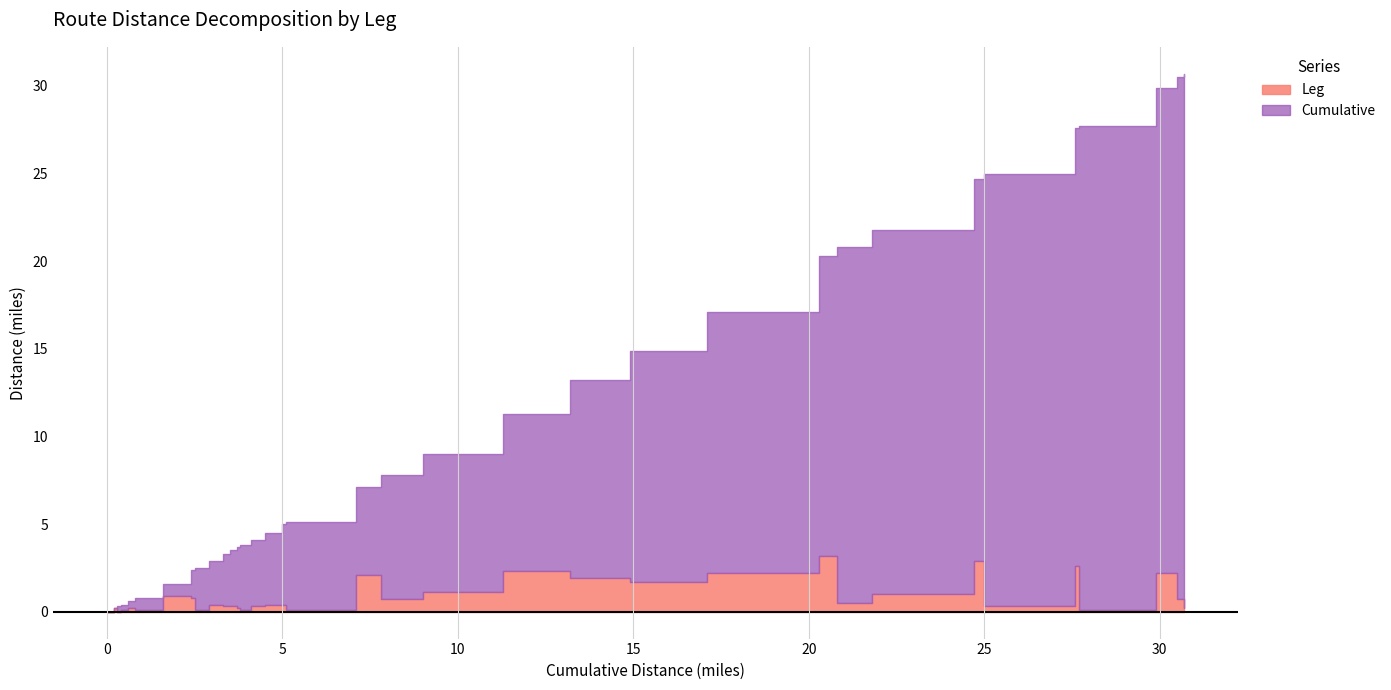

Is it true that Leg equals 0.1 at 2.5?

True